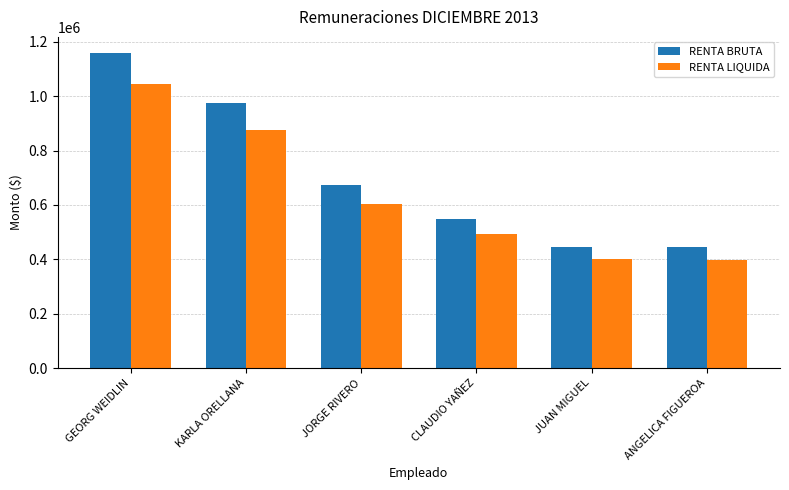

Is it true that RENTA LIQUIDA equals 492507 at CLAUDIO YAÑEZ?

True